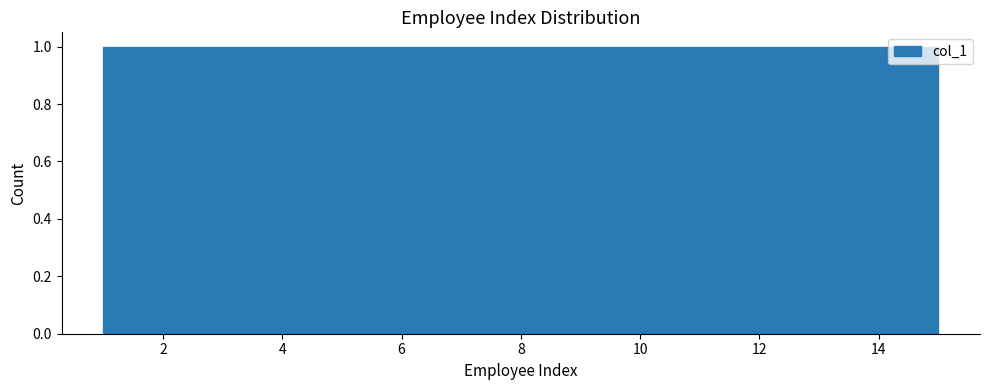

How tall is the bar that spans 10.4 to 11.2 on the x-axis? Neither the bar edges nor the heights are printed on the chart, so give them approximately, as read against the axes.

1